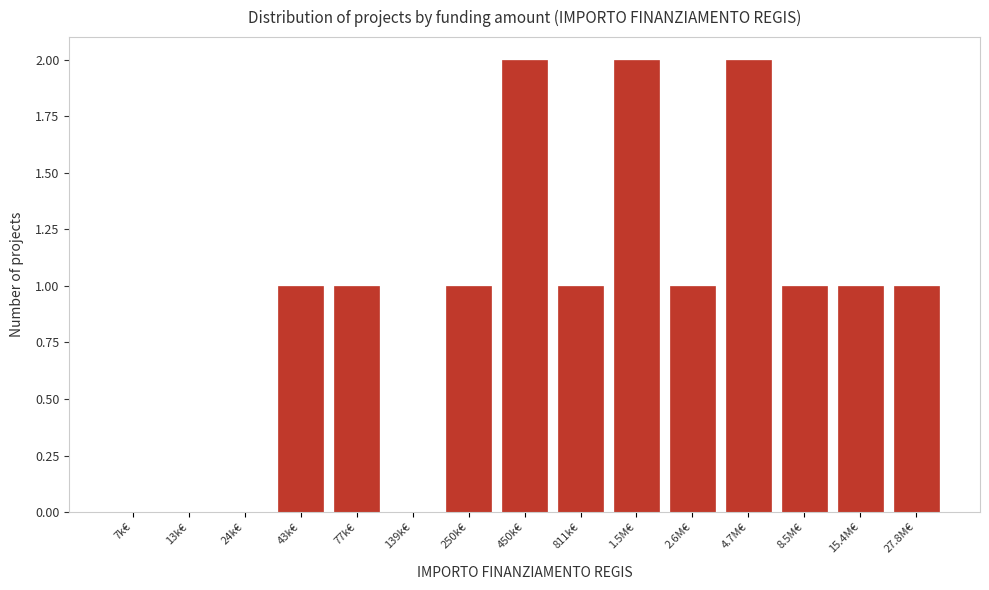

Reading right to left, list all the values displayed in this chart.

27.8M€=1	15.4M€=1	8.5M€=1	4.7M€=2	2.6M€=1	1.5M€=2	811k€=1	450k€=2	250k€=1	139k€=0	77k€=1	43k€=1	24k€=0	13k€=0	7k€=0